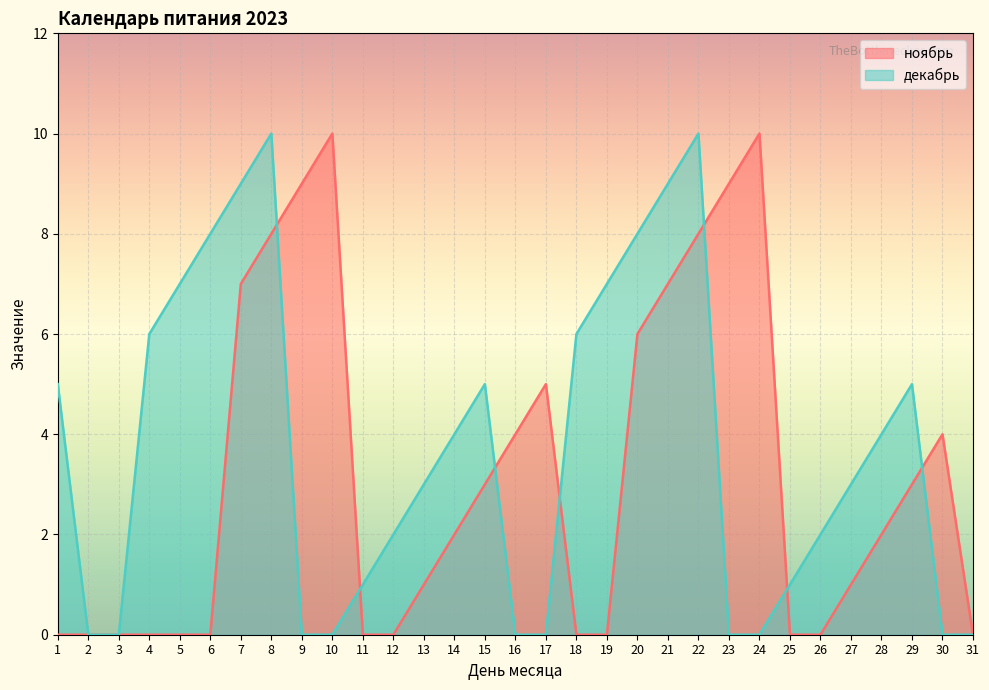

Reading left to right, what are all the values shown in this chart?

ноябрь: 1=0	2=0	3=0	4=0	5=0	6=0	7=7	8=8	9=9	10=10	11=0	12=0	13=1	14=2	15=3	16=4	17=5	18=0	19=0	20=6	21=7	22=8	23=9	24=10	25=0	26=0	27=1	28=2	29=3	30=4	31=0
декабрь: 1=5	2=0	3=0	4=6	5=7	6=8	7=9	8=10	9=0	10=0	11=1	12=2	13=3	14=4	15=5	16=0	17=0	18=6	19=7	20=8	21=9	22=10	23=0	24=0	25=1	26=2	27=3	28=4	29=5	30=0	31=0